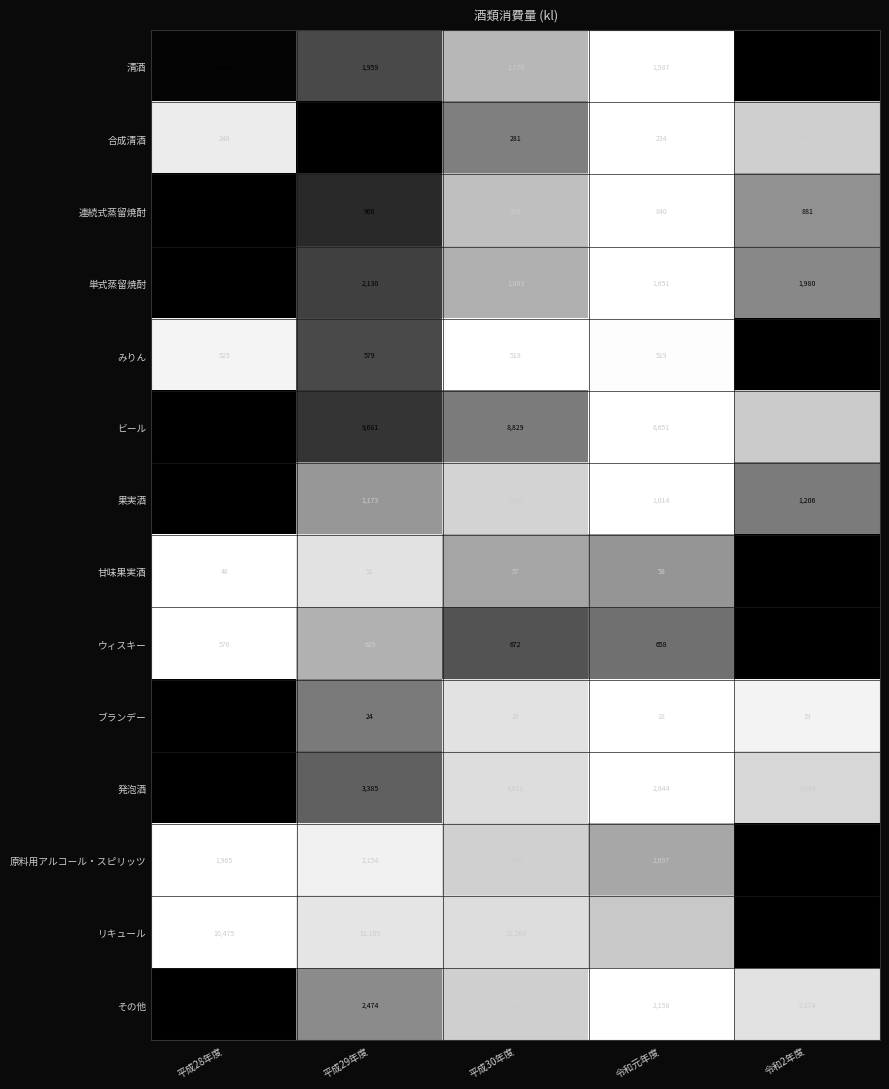

True or false: その他 has a value of 2274 at 令和2年度.

True